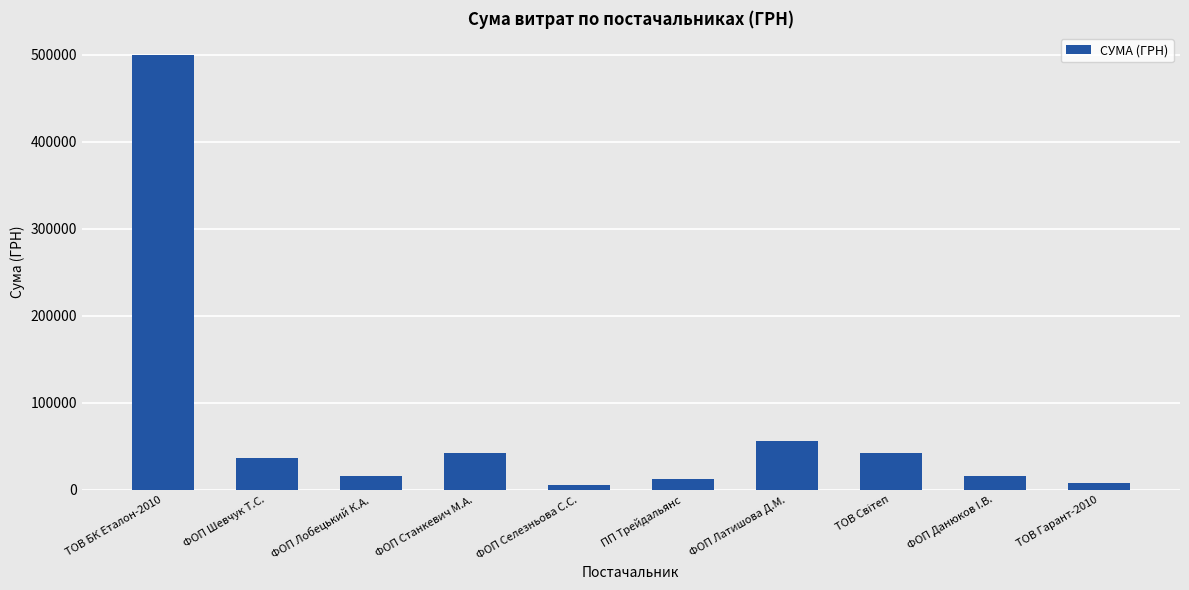

What is the maximum value shown in the chart?

500104.9